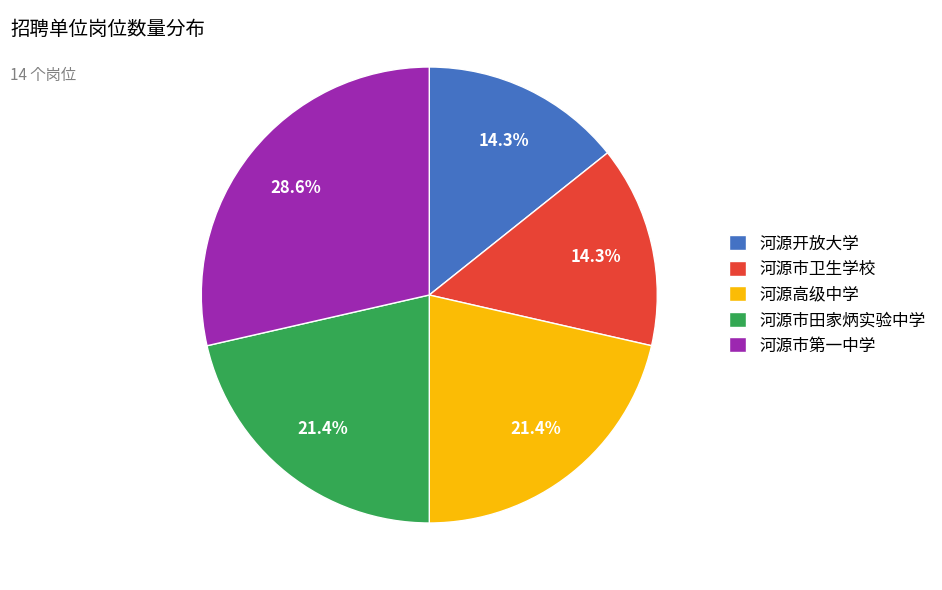

Which has a higher value, 河源市卫生学校 or 河源高级中学?

河源高级中学